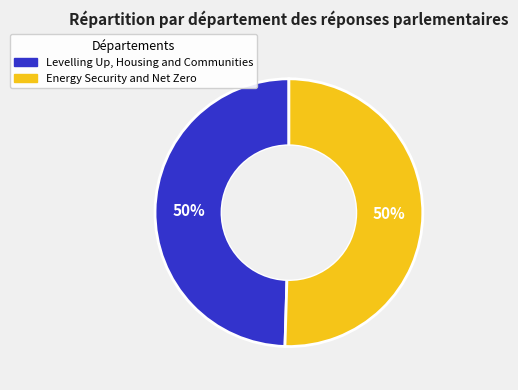

Is it true that Levelling Up, Housing and Communities is 36% of the pie?

False